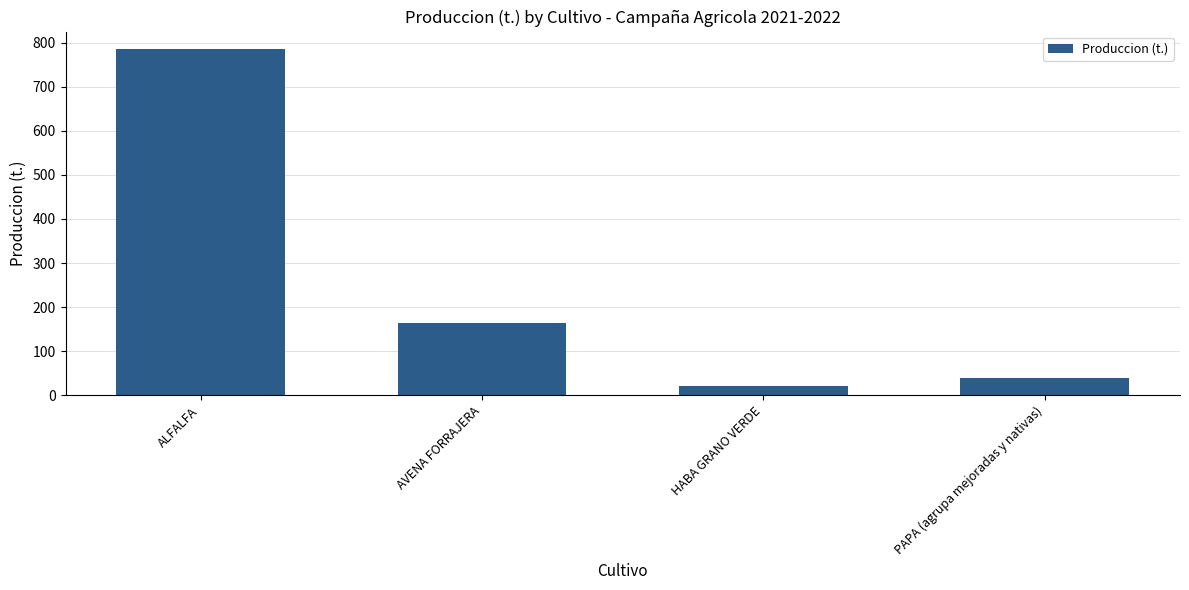

The value at HABA GRANO VERDE is 20.8. True or false?

True